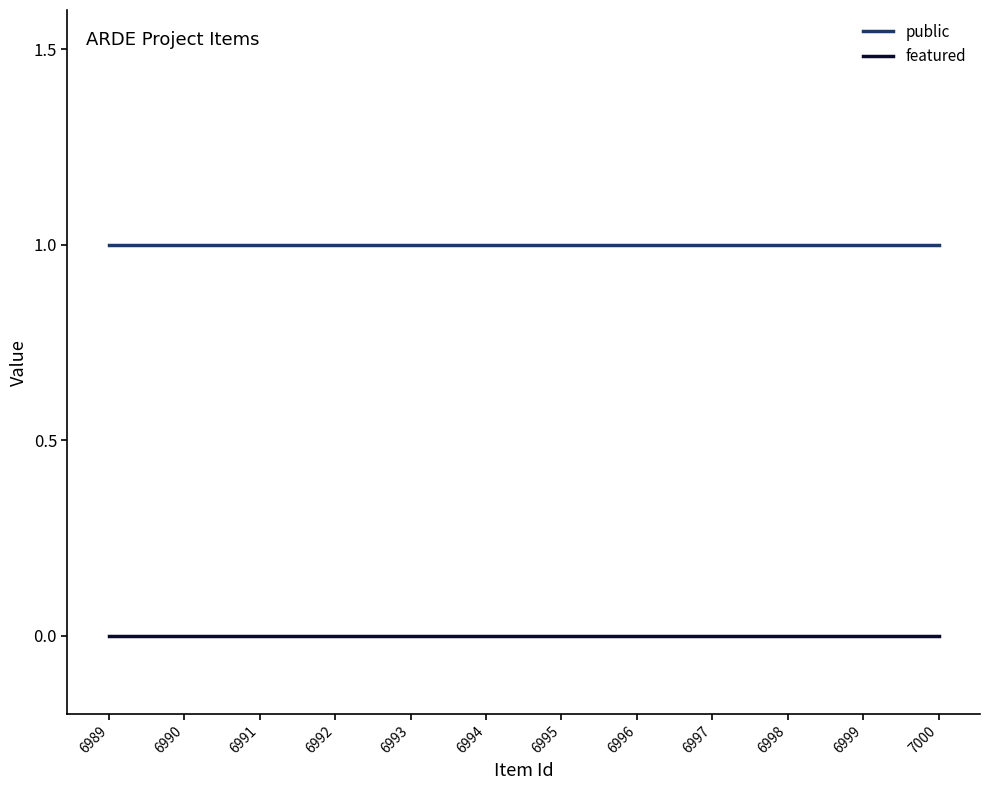

Is it true that featured equals 0 at 6989?

True